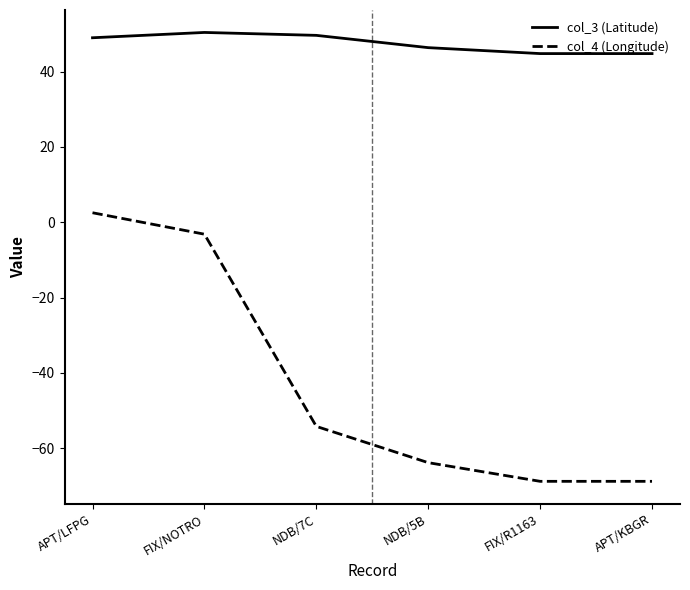

Rank the series by their maximum value, from highest to lowest.

col_3 (Latitude), col_4 (Longitude)